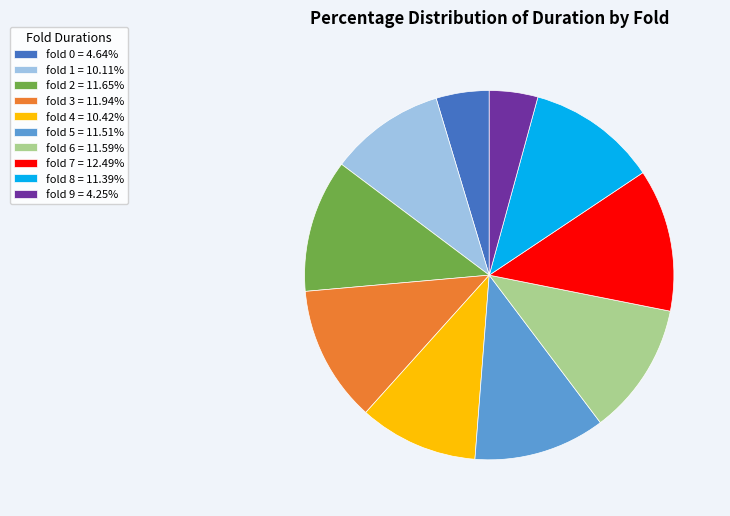

Is fold 5 the majority of the pie?

No